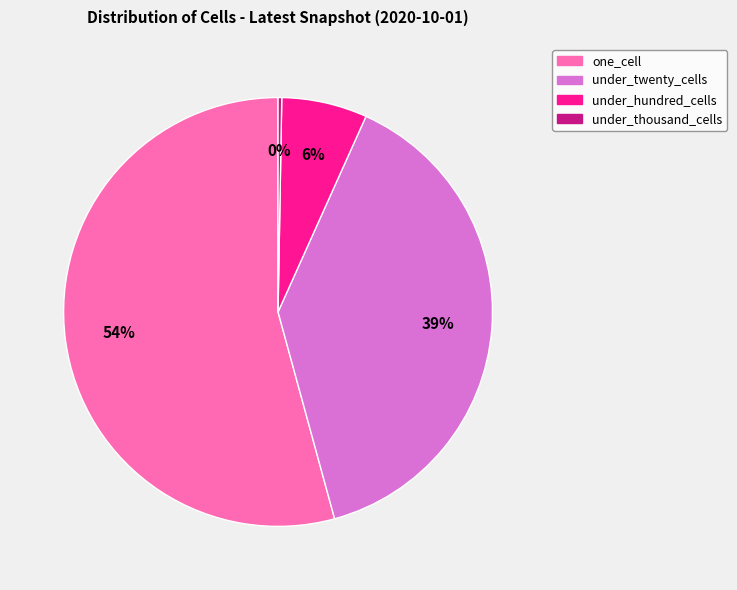

Is it true that under_twenty_cells is 26% of the pie?

False